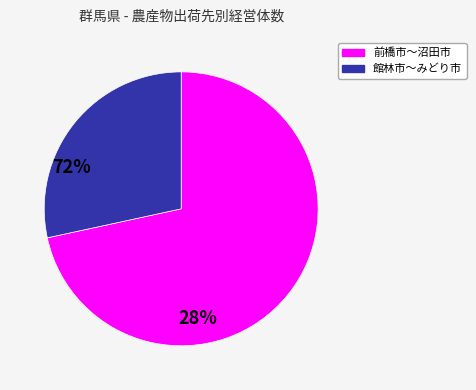

Count the number of slices in the pie.

2